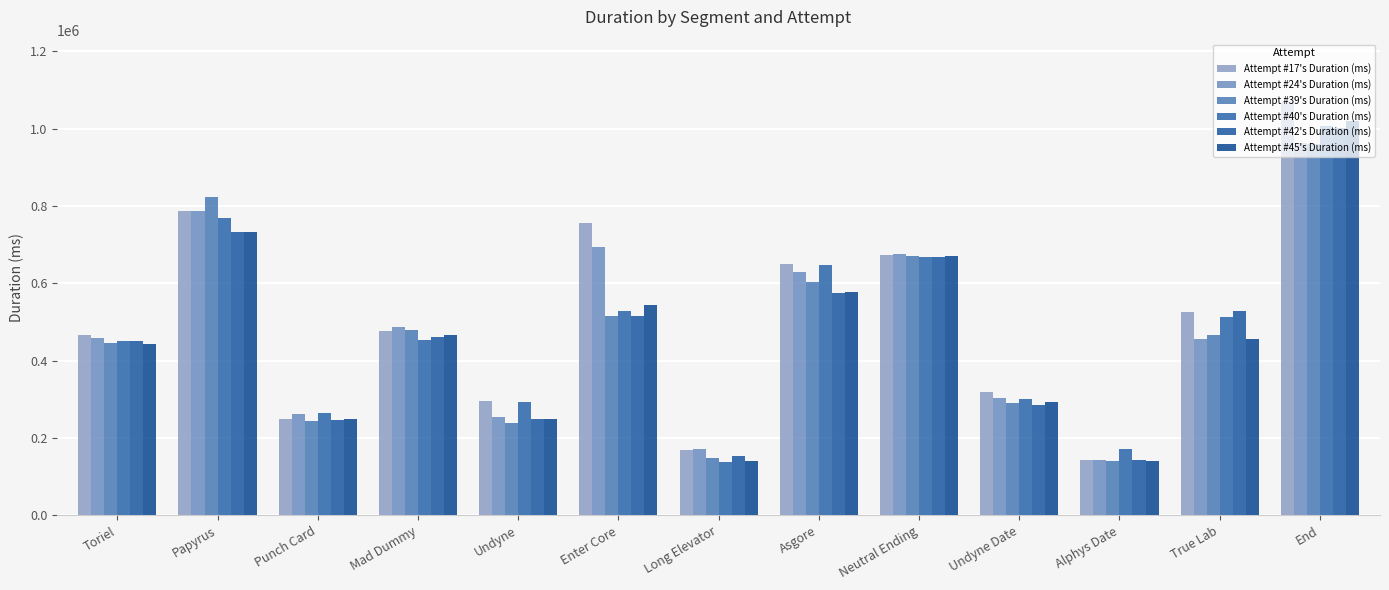

Are the bars grouped side by side (vs. stacked)?

Yes